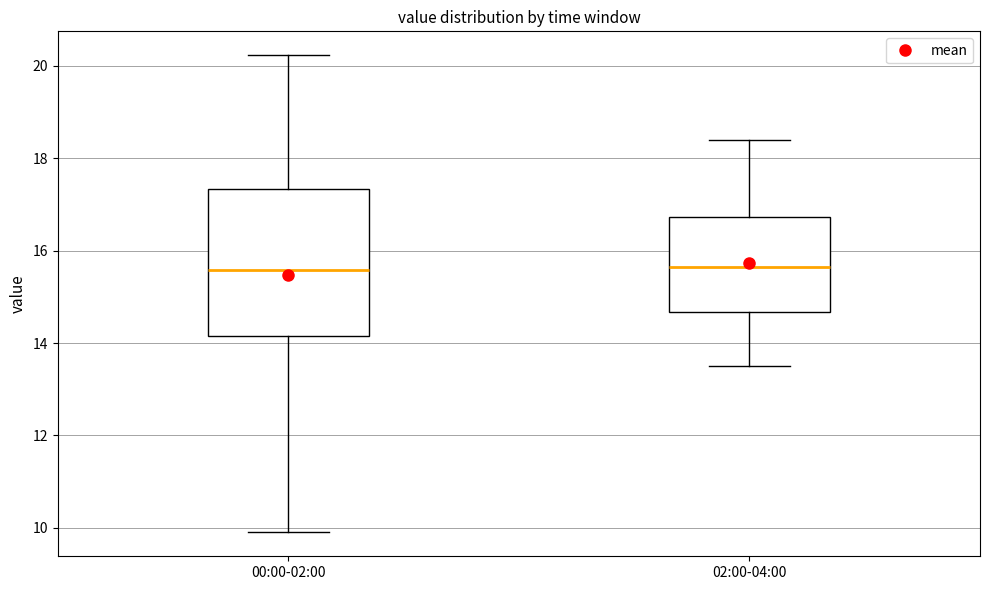

Reading left to right, transcribe this box plot: for each box, give where its median line is, the range the box spans, and where its two whiskers end, as read against the y-axis. The values are not printed on the chart, so give them approximately, as read against the axis.

00:00-02:00: median 15.6, box 14.2 to 17.4, whiskers 10.0 to 20.2
02:00-04:00: median 15.6, box 14.6 to 16.8, whiskers 13.6 to 18.4